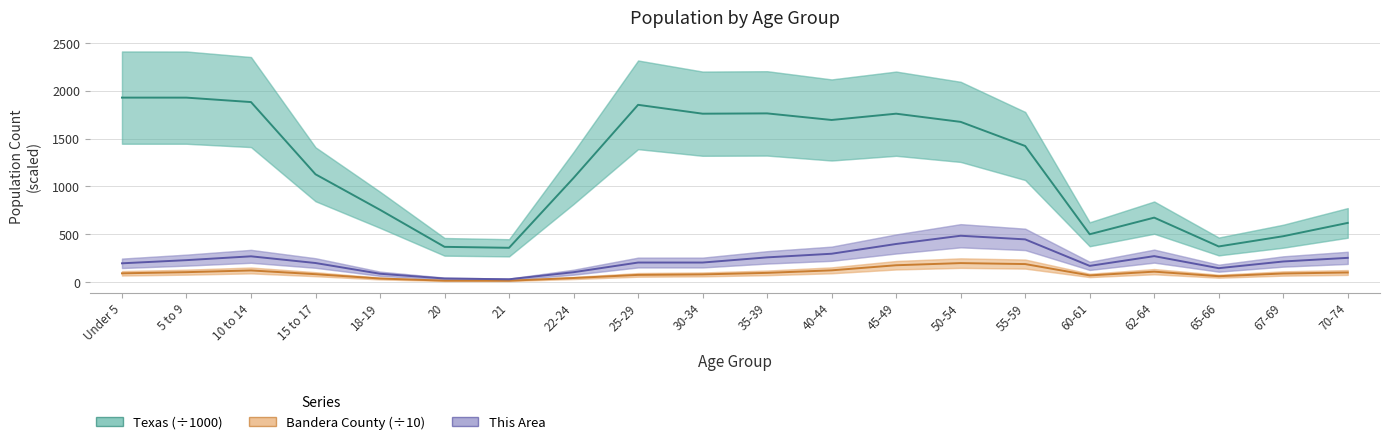

What is the sum of all This Area values?

4512.0